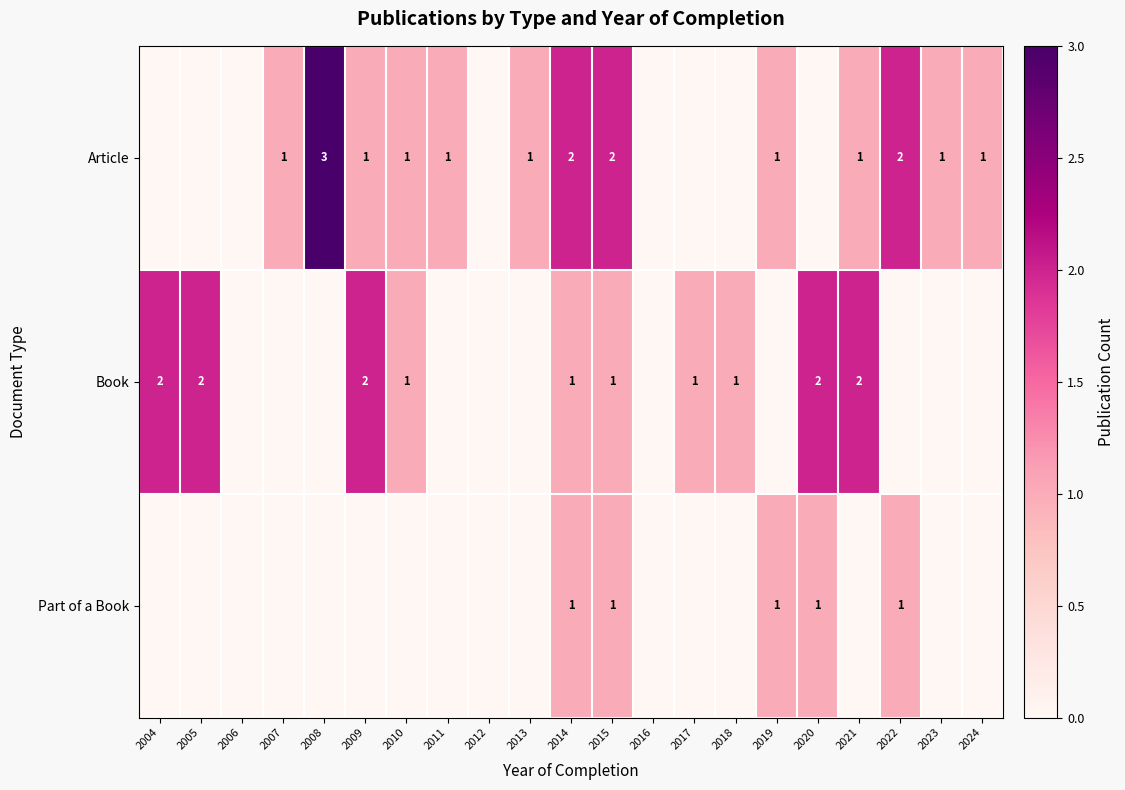

True or false: Article has a value of 1 at 2011.

True